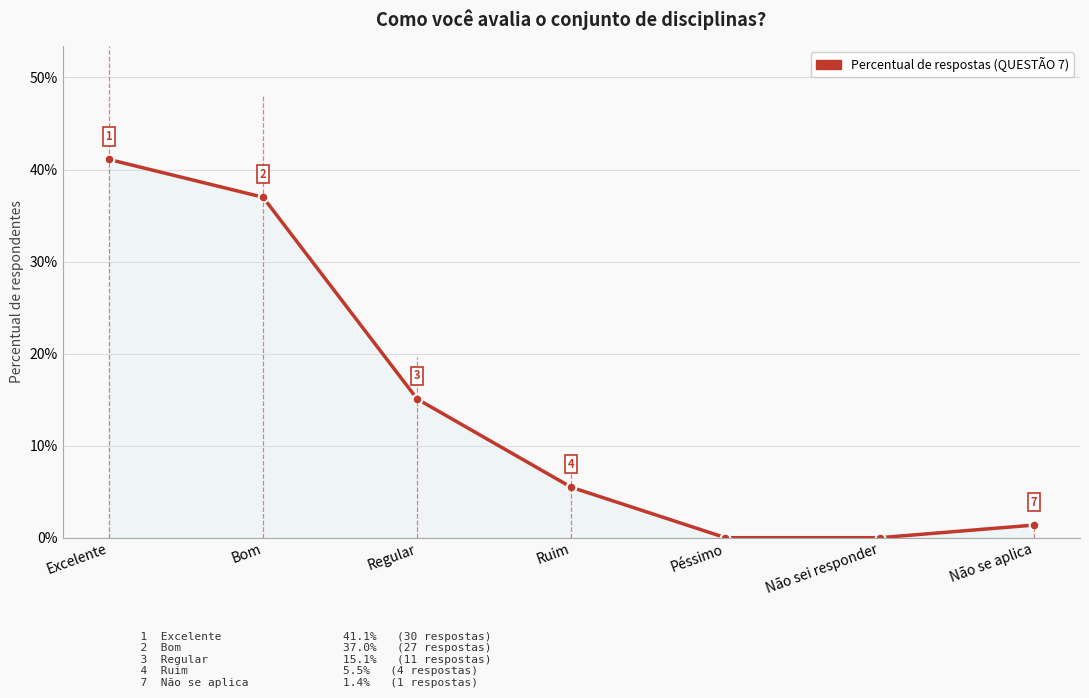

What is the sum of the values at Excelente and Péssimo?

0.4